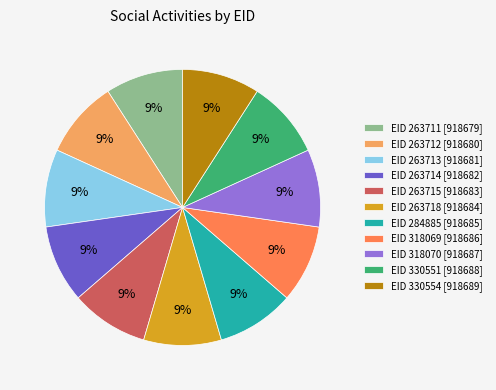

Combined, do EID 330554 [918689] and EID 263713 [918681] account for over 50%?

No